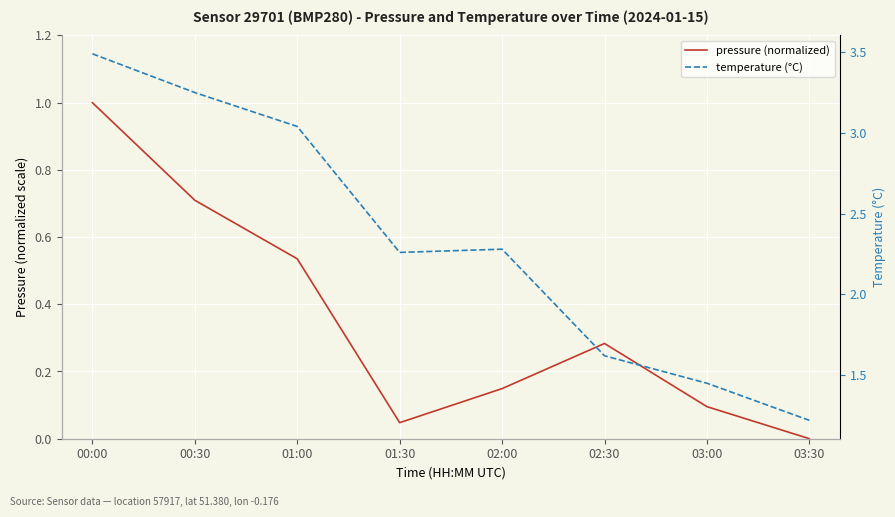

Which series has the widest spread of values?

temperature (°C)